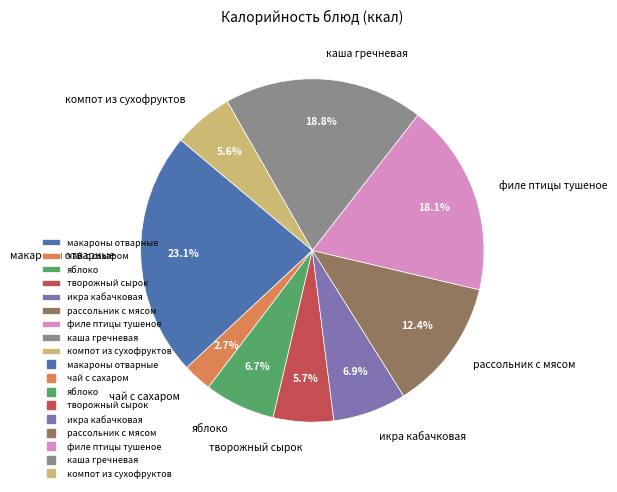

Which category has the smallest portion of the pie?

чай с сахаром